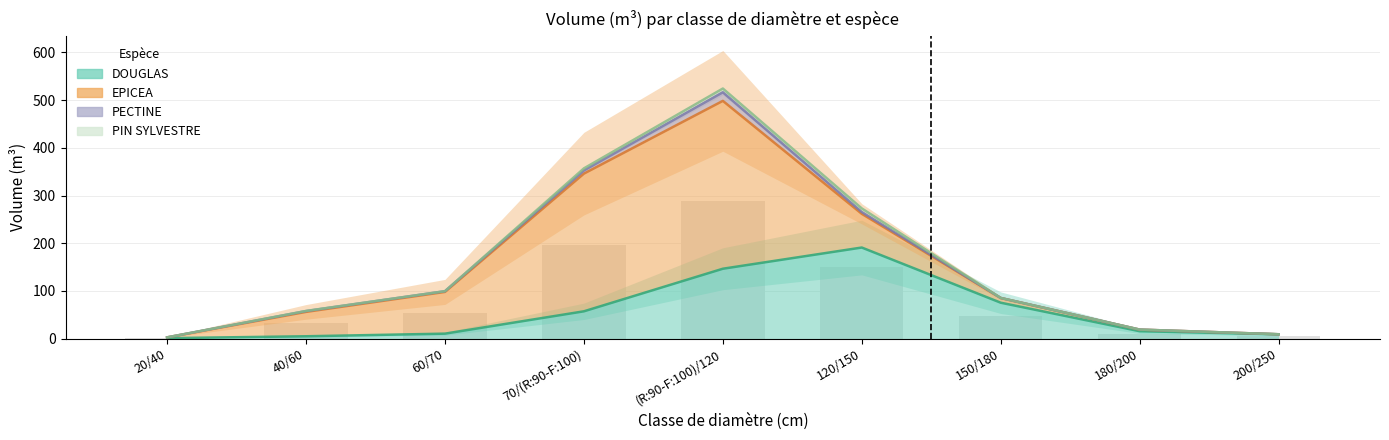

At 120/150, list the series in order from largest to smallest.

DOUGLAS, EPICEA, PIN SYLVESTRE, PECTINE